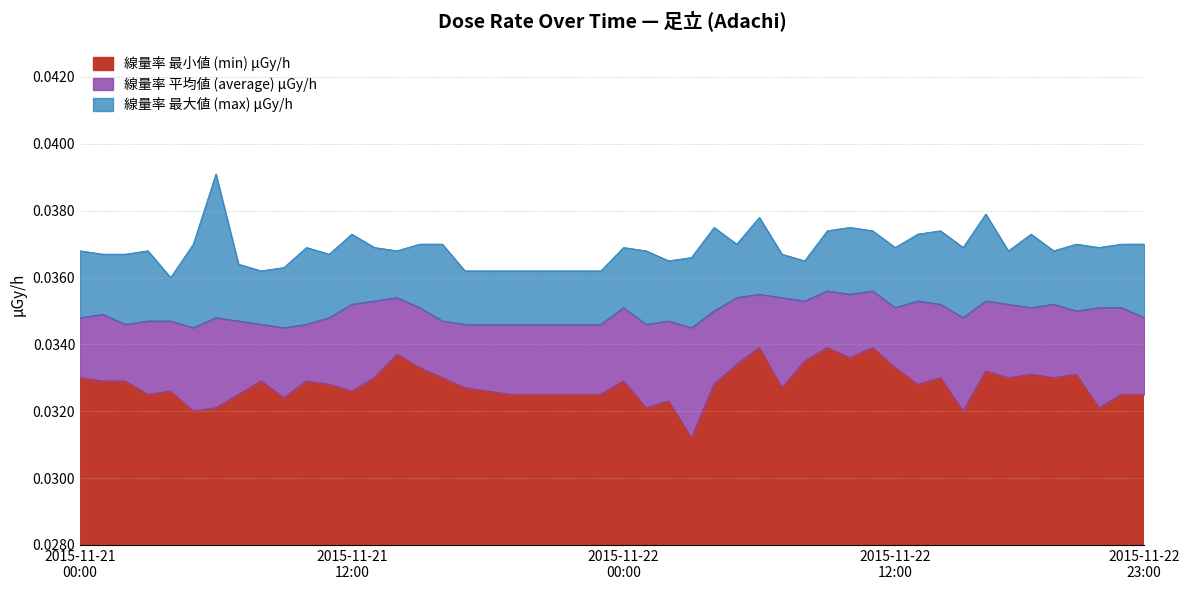

Reading left to right, list all the values displayed in this chart.

線量率 最大値 (max) μGy/h: 2015-11-21=0.0	2015-11-22=0.0
線量率 最小値 (min) μGy/h: 2015-11-21=0.0	2015-11-22=0.0
線量率 平均値 (average) μGy/h: 2015-11-21=0.0	2015-11-22=0.0